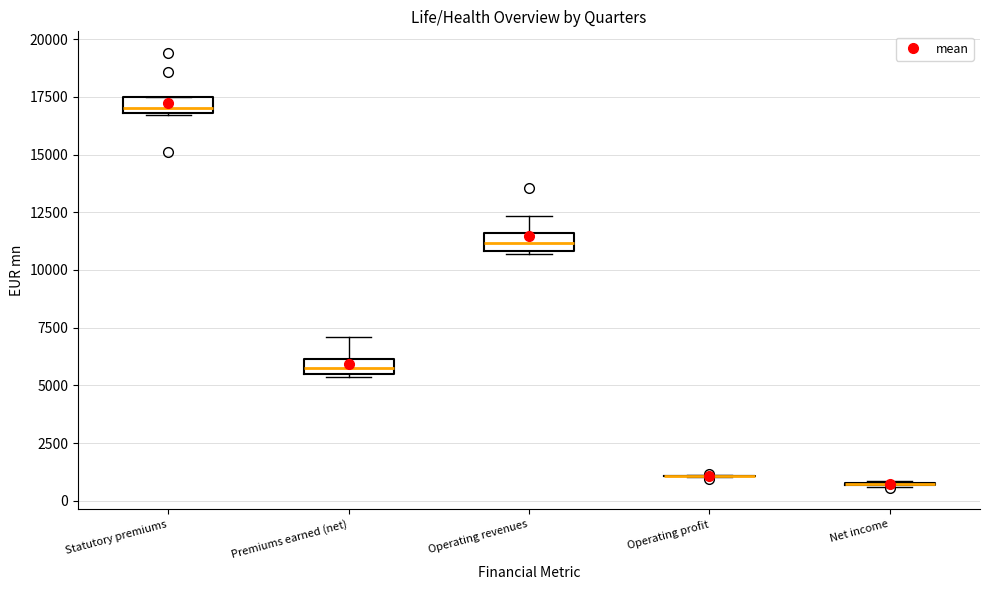

Where does the upper whisker of the box for Operating revenues end on the y-axis? The values are not printed on the chart, so give them approximately, as read against the axis.

12500